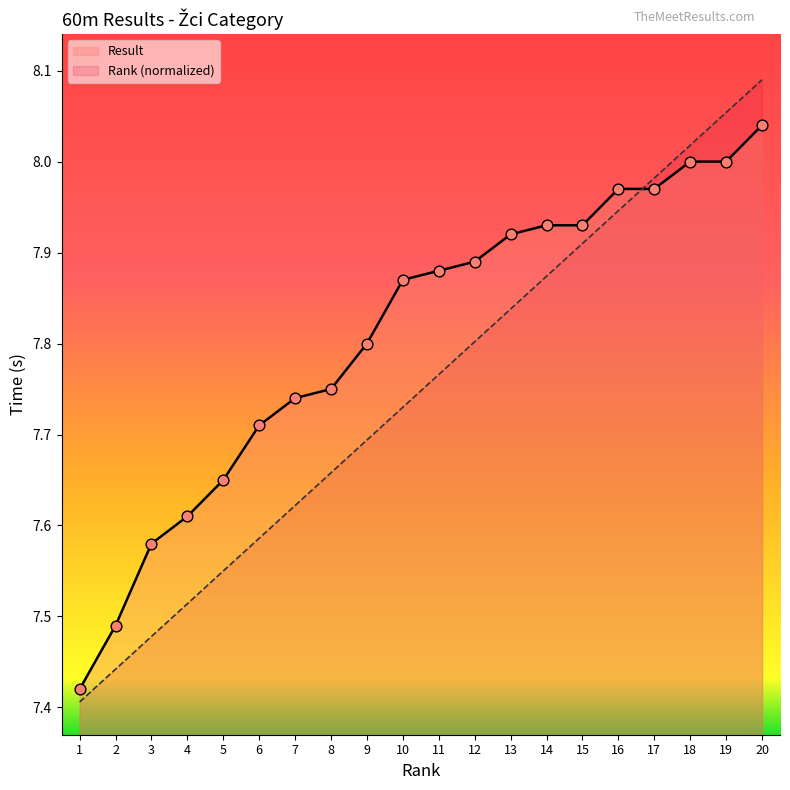

At which category is the sum across all series the highest?

20